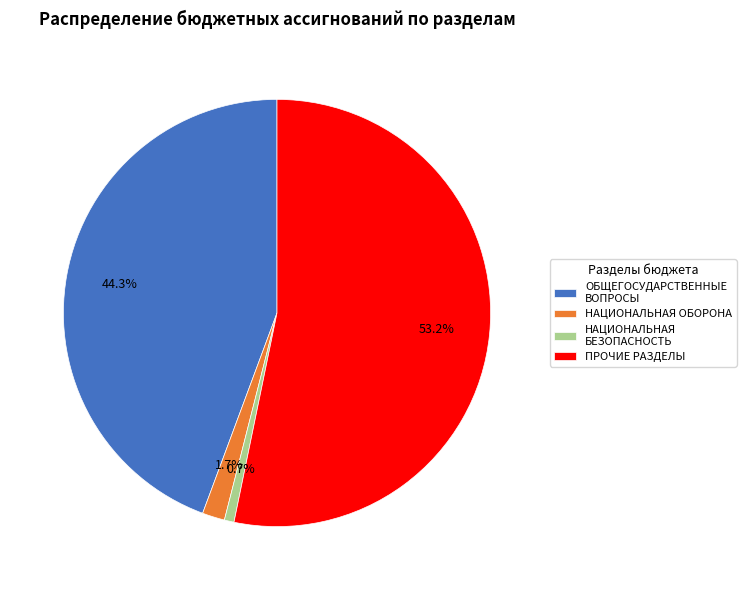

To the nearest percent, what is the average slice percentage?

25%